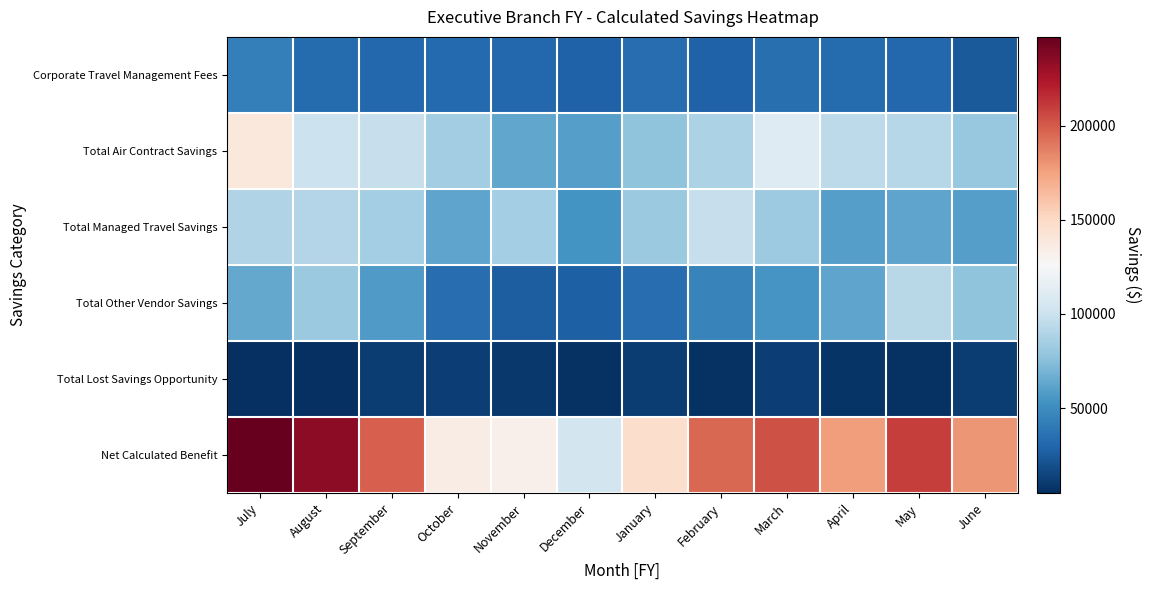

At which category is the sum across all series the highest?

July